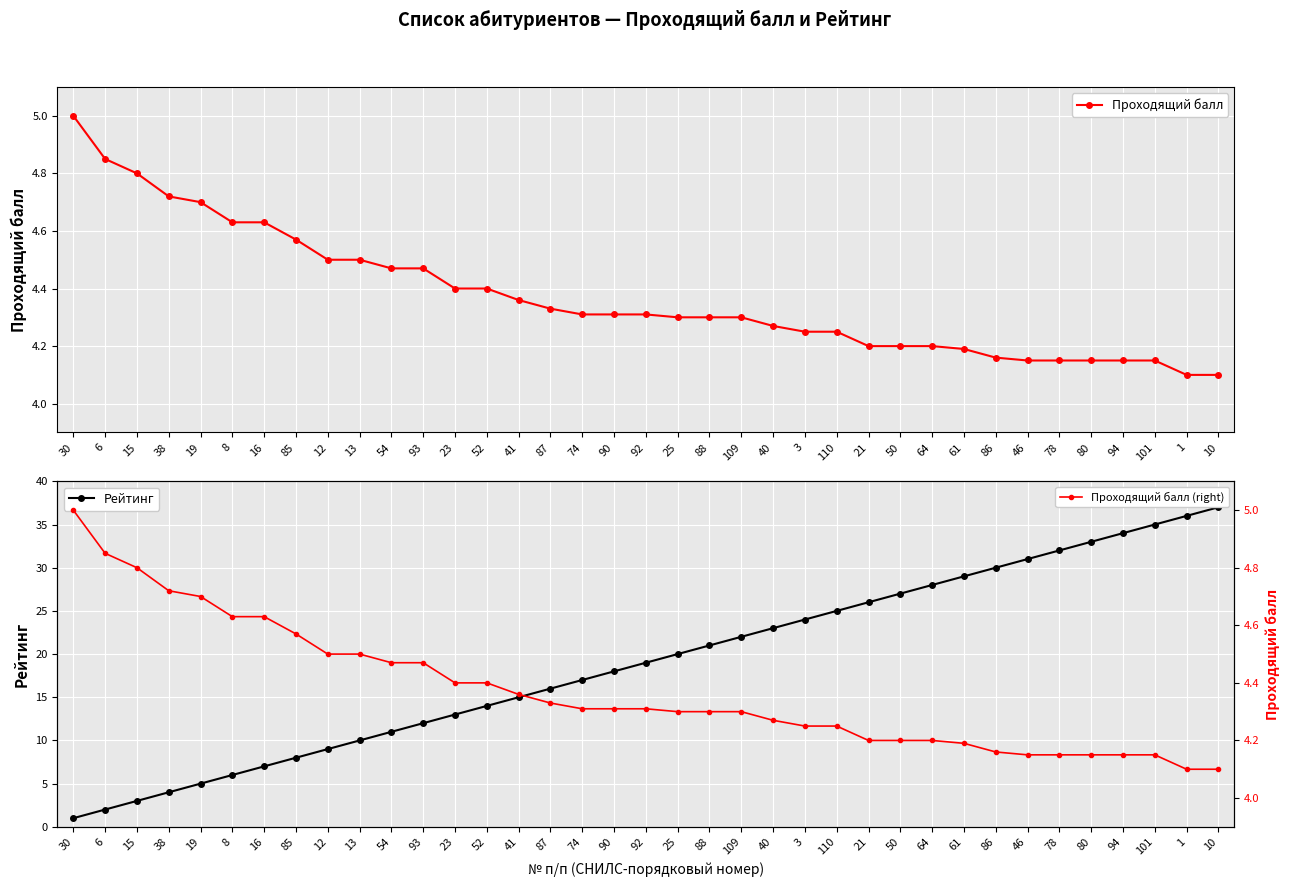

How many Проходящий балл (right) values are between 4 and 5?

37